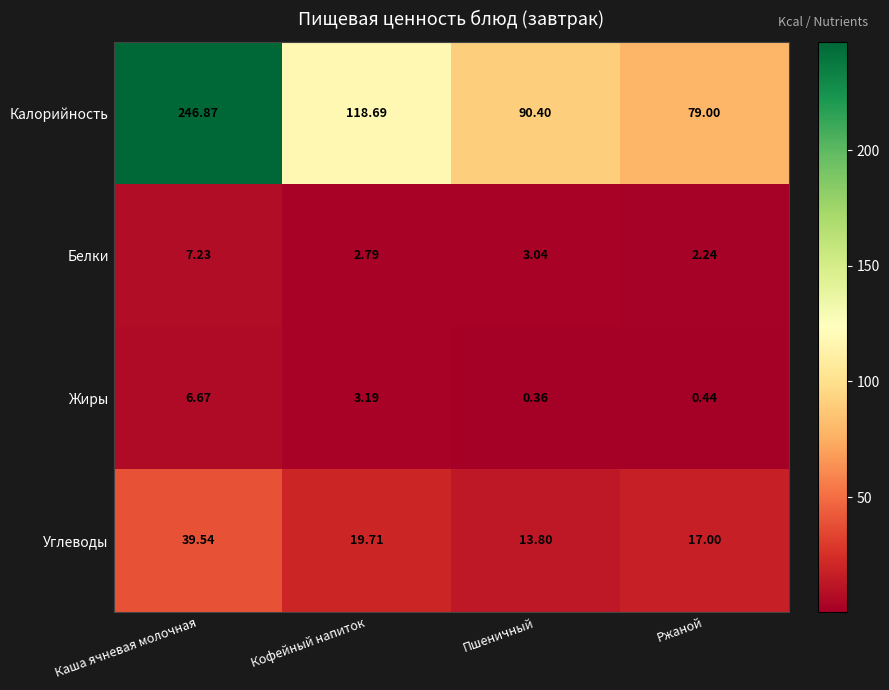

Which series has the widest spread of values?

Калорийность